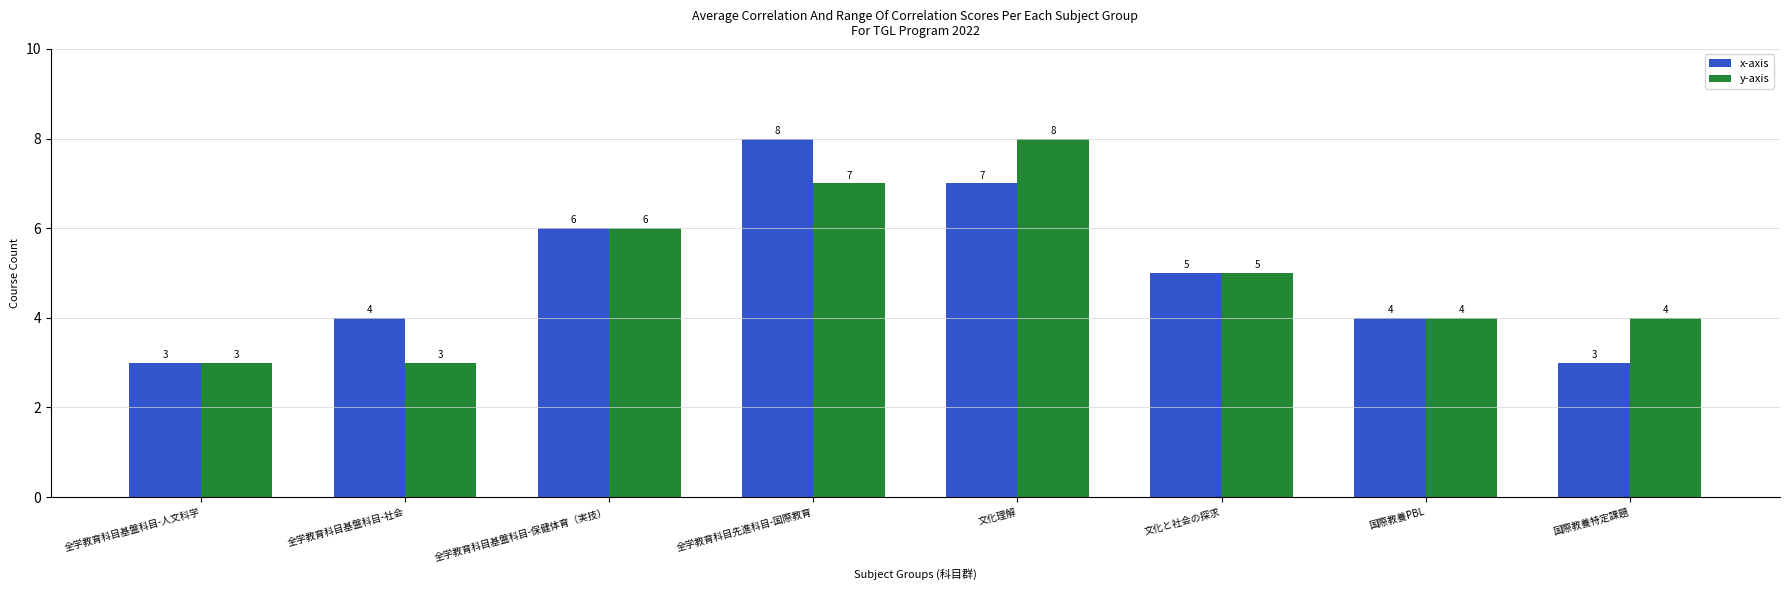

What is the label of the 4th bar from the right?

文化理解